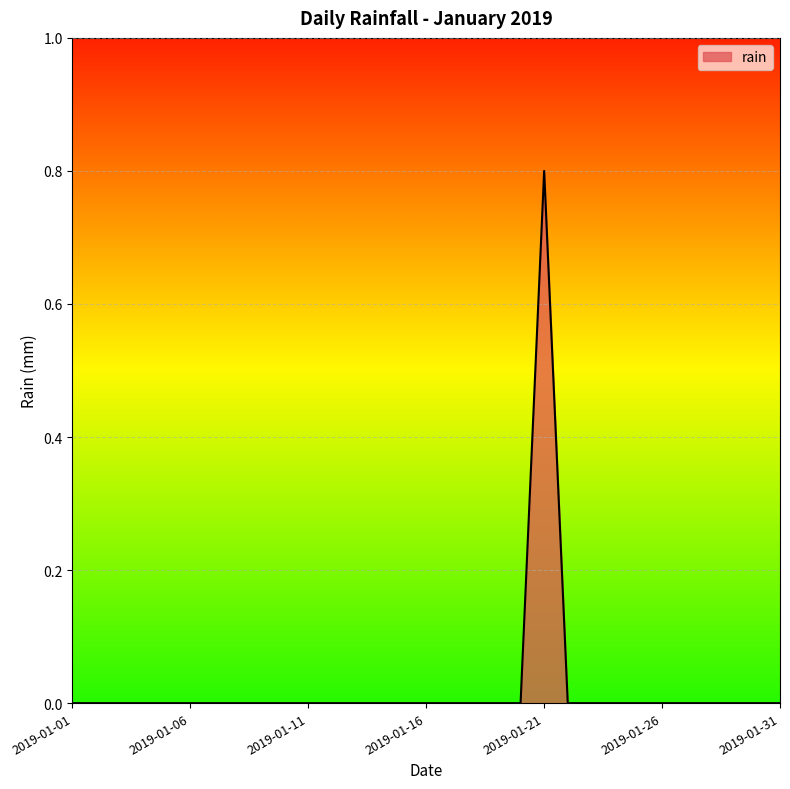

Count the values in the range 0 to 1.

31